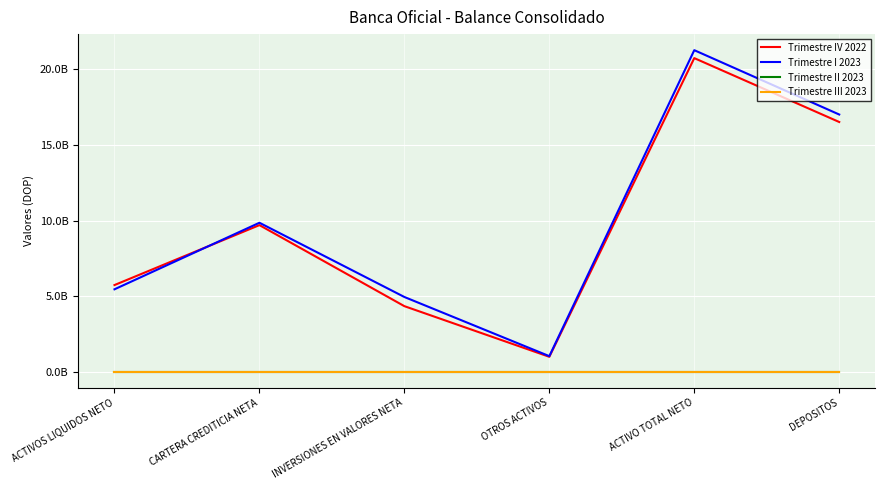

True or false: Trimestre II 2023 has more than 0 points higher than both neighbors.

False